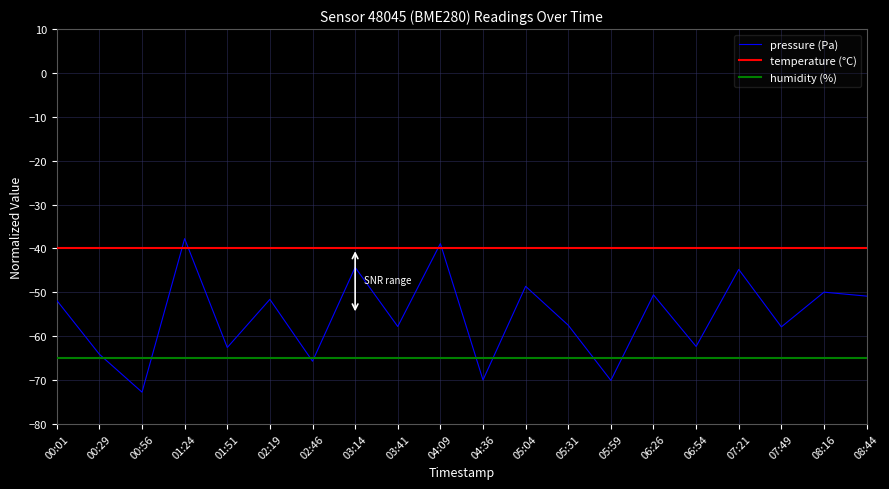

Which series ends up on top after the final intersection of pressure (Pa) and humidity (%)?

pressure (Pa)